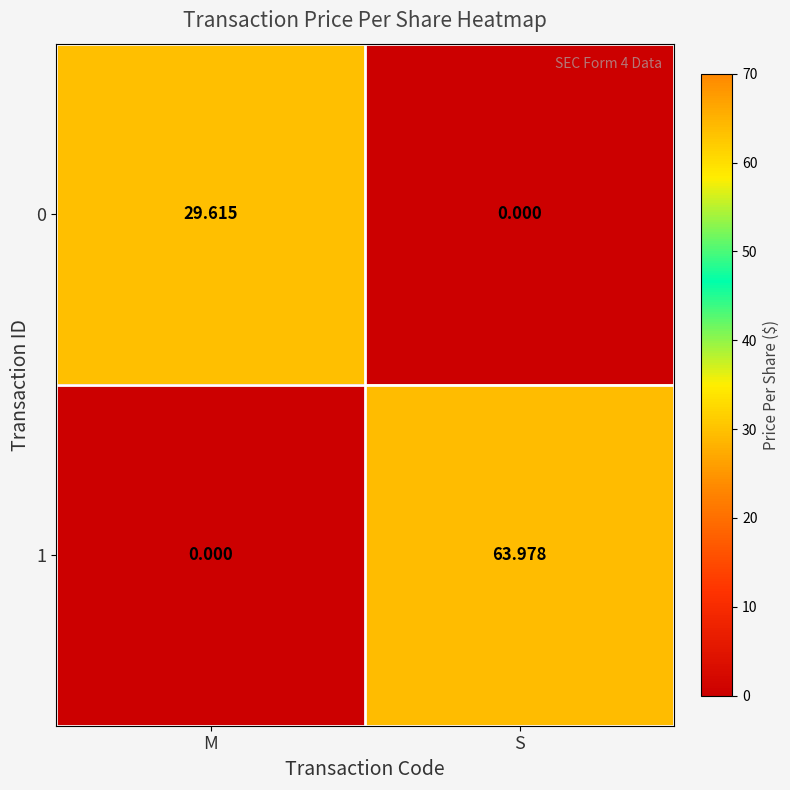

At which category is the sum across all series the highest?

S